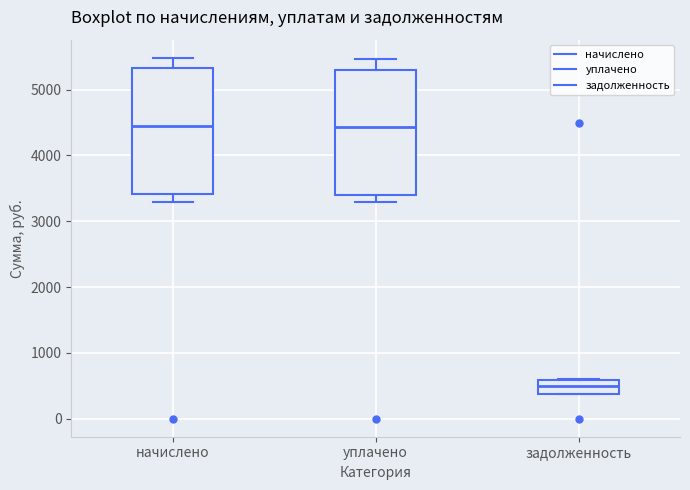

Where does the lower whisker of the box for уплачено end on the y-axis? The values are not printed on the chart, so give them approximately, as read against the axis.

3300